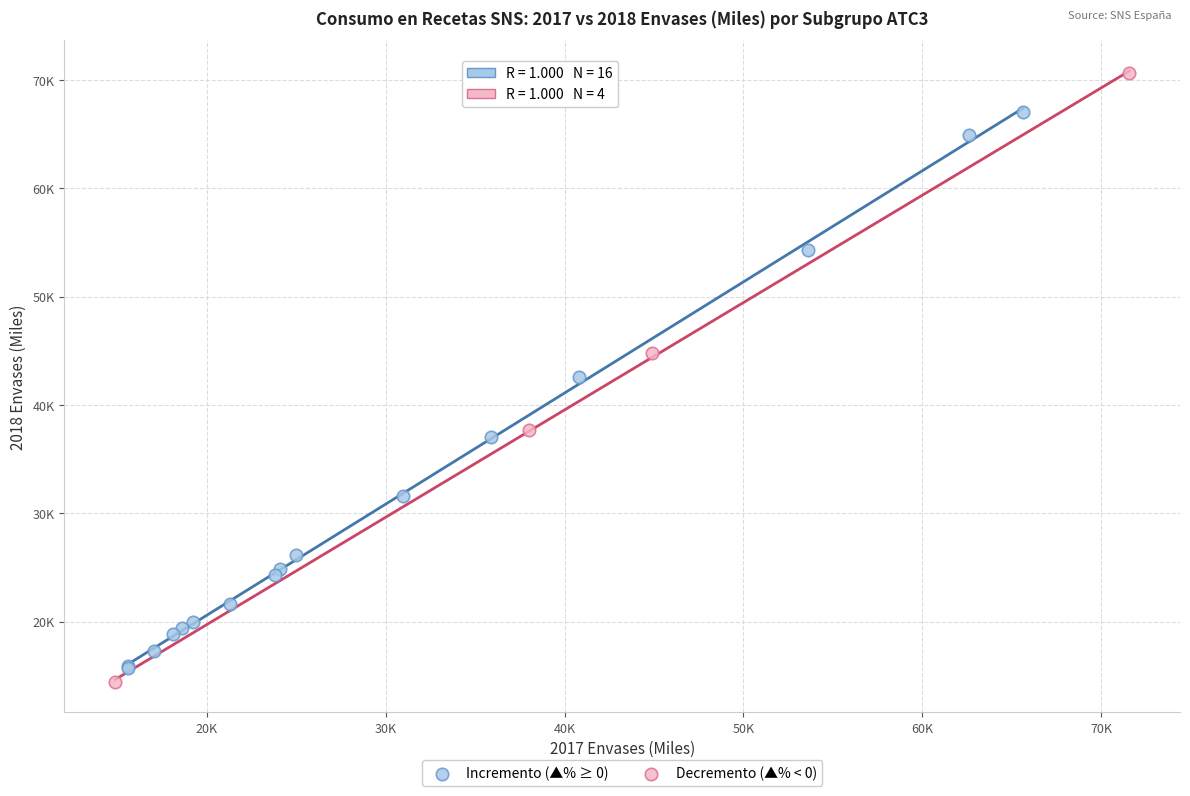

What are all the series names shown in the legend?

Incremento (▲% ≥ 0), Decremento (▲% < 0)